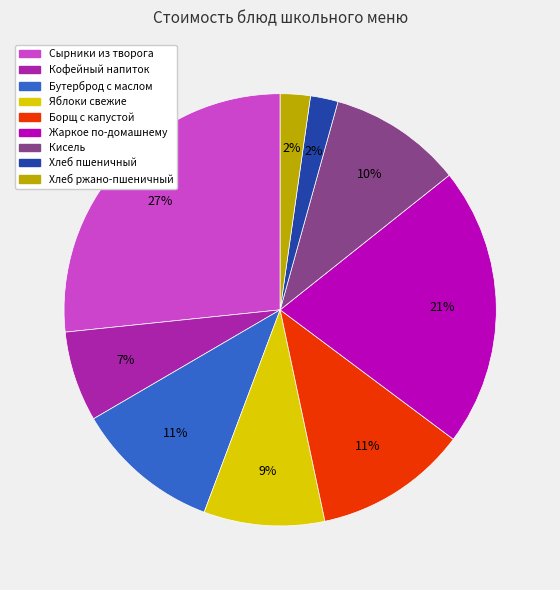

To the nearest percent, what percentage of the pie is Хлеб ржано-пшеничный?

2%